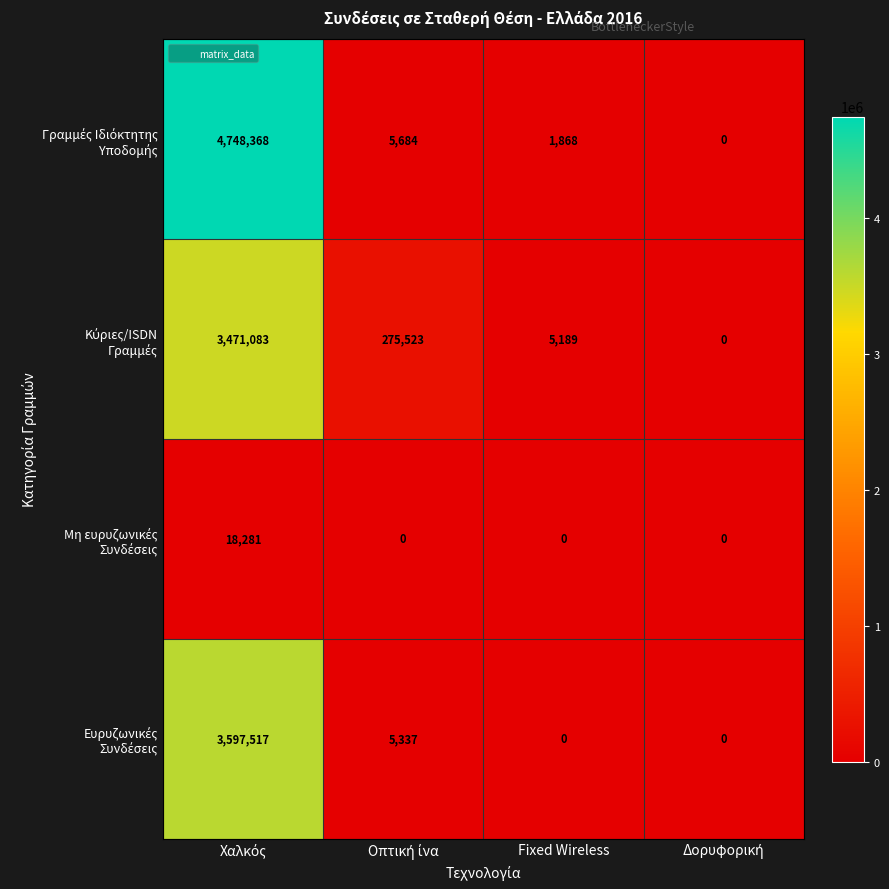

What is the total value across all series at Fixed Wireless?

7057